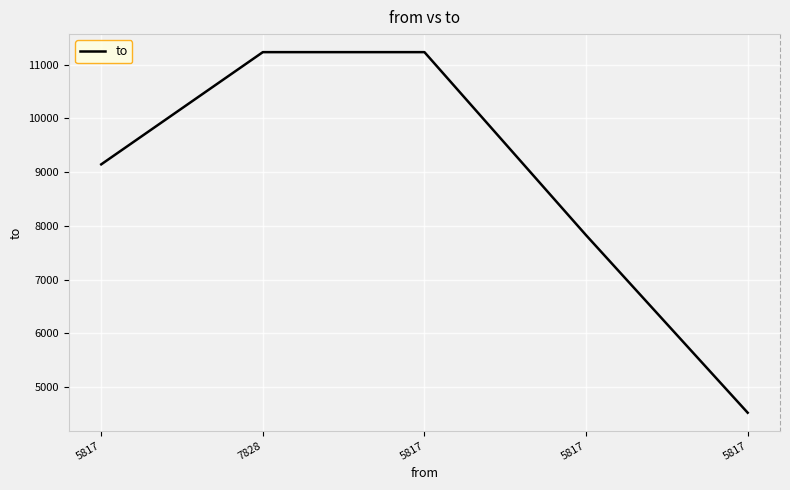

What is the sum of all values?

43967